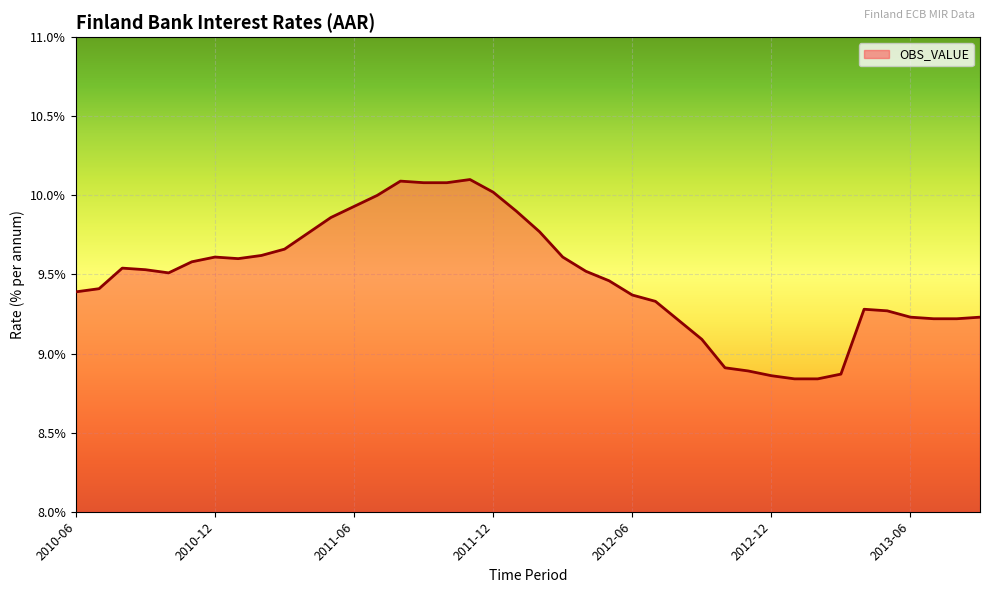

True or false: the data has more than 2 interior local peaks.

True